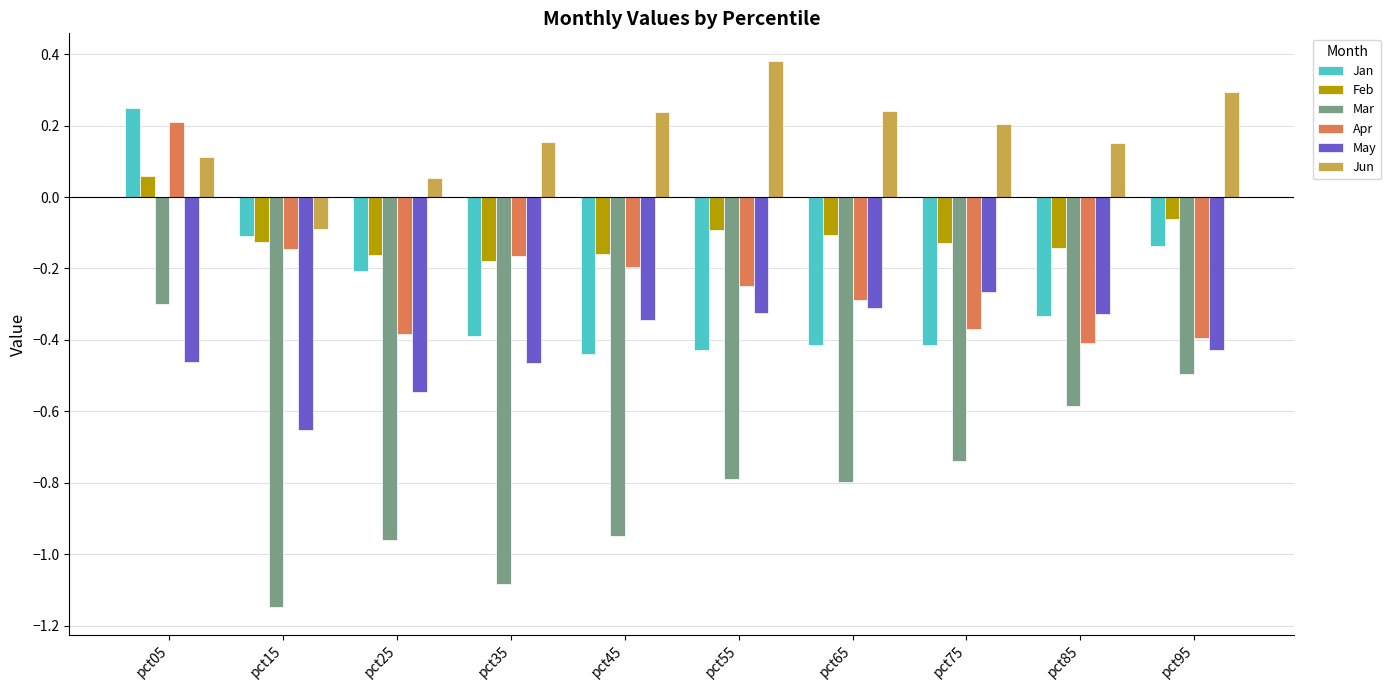

At which label does Jan reach its peak?

pct05